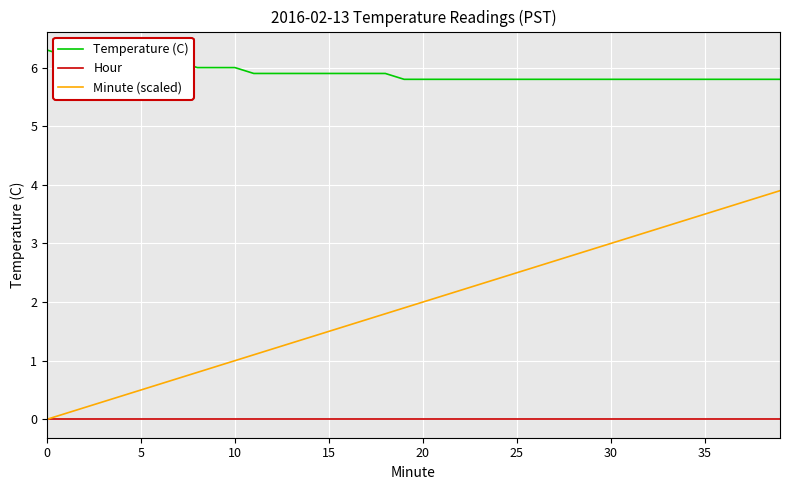

True or false: Temperature (C) and Hour intersect in this chart.

False